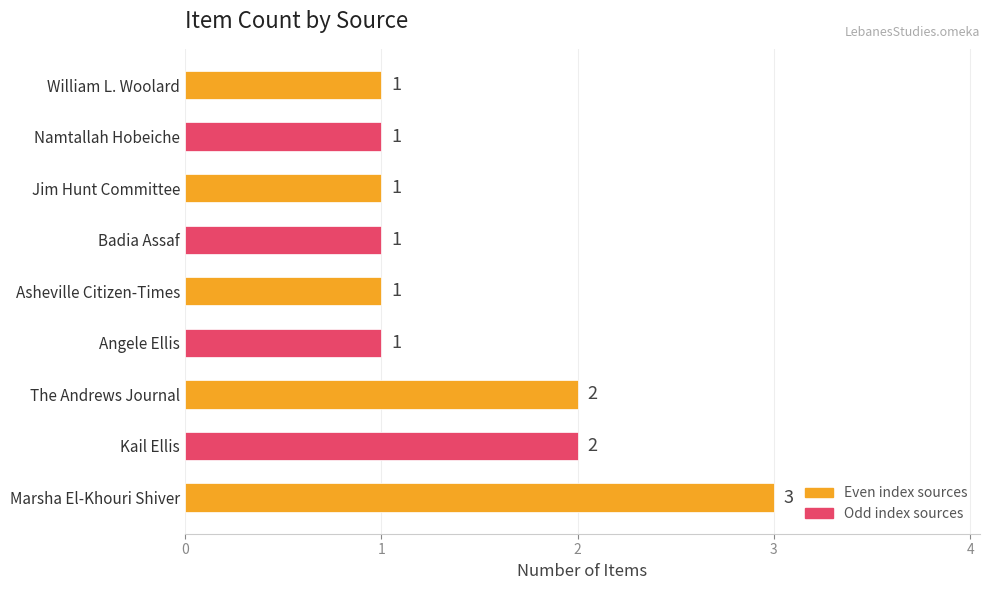

How many values are between 1 and 2?

8